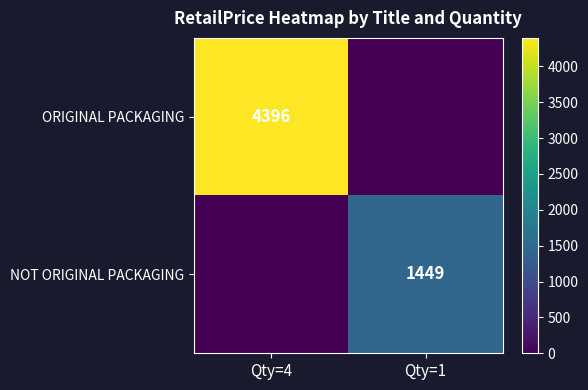

Is it true that ORIGINAL PACKAGING equals 4396 at Qty=4?

True